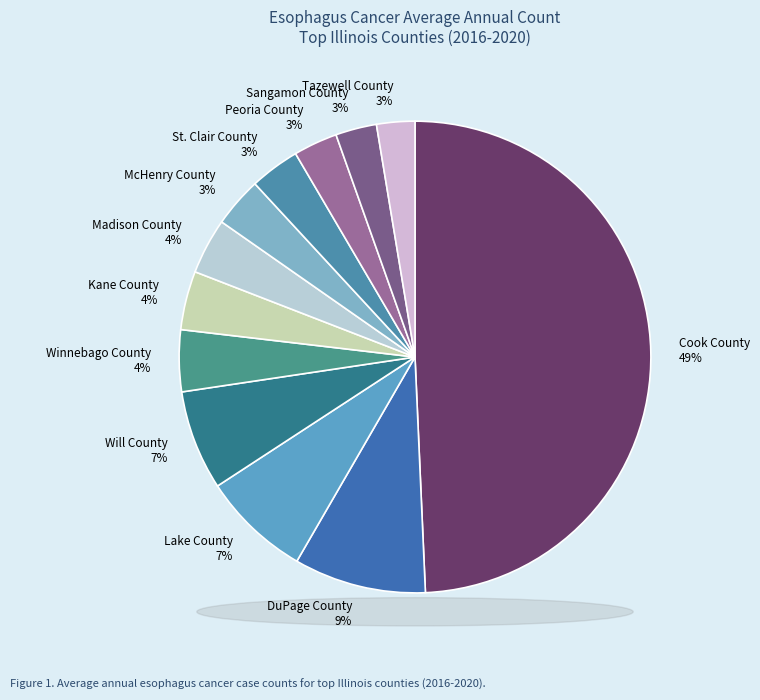

To the nearest percent, what is the combined percentage of Sangamon County 3% and Will County 7%?

10%